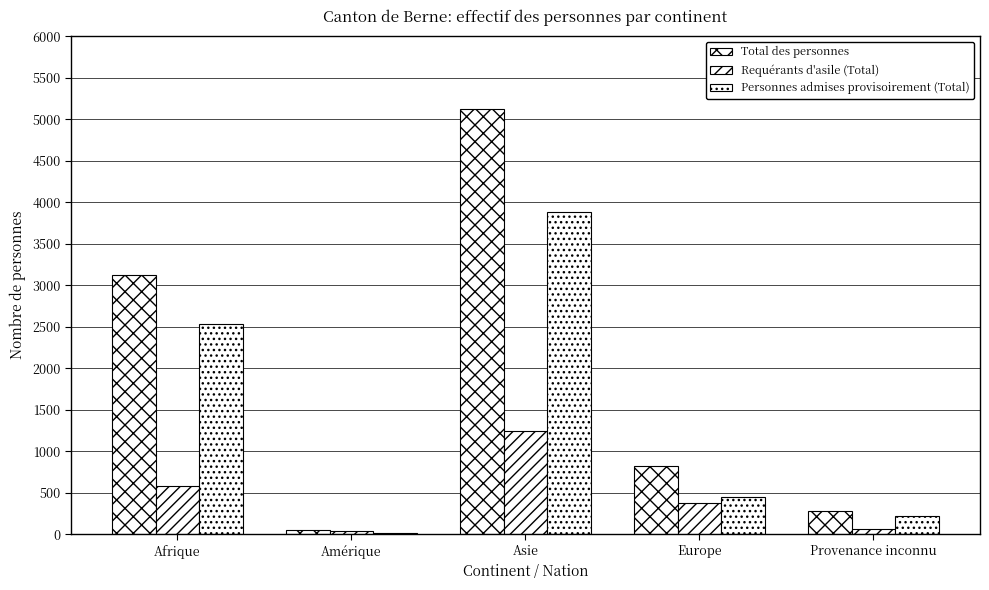

Rank the series by their maximum value, from highest to lowest.

Total des personnes, Personnes admises provisoirement (Total), Requérants d'asile (Total)